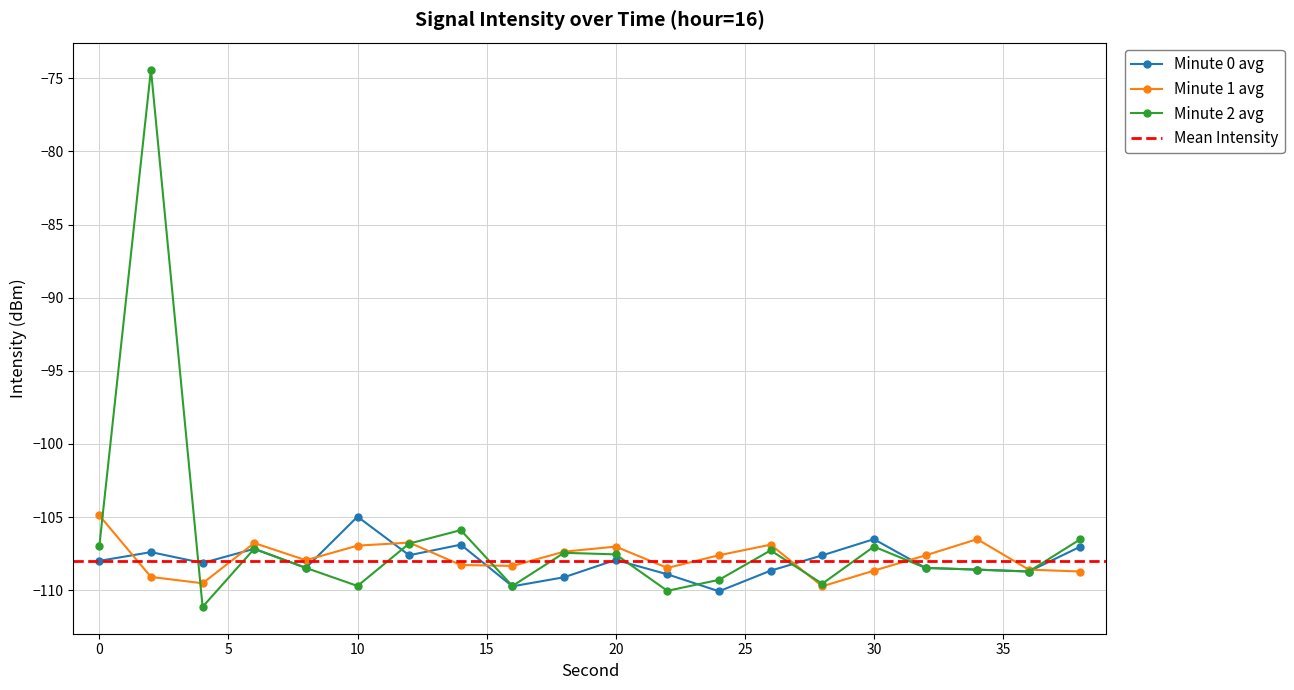

How many interior local valleys does the Minute 0 avg series have?

6